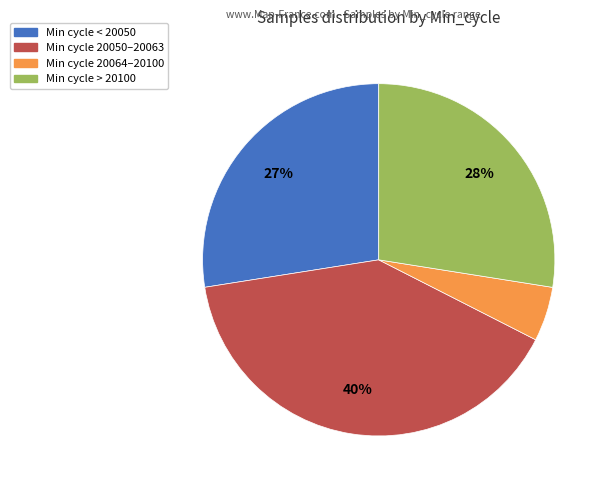

True or false: Min cycle > 20100 accounts for 28% of the total.

True